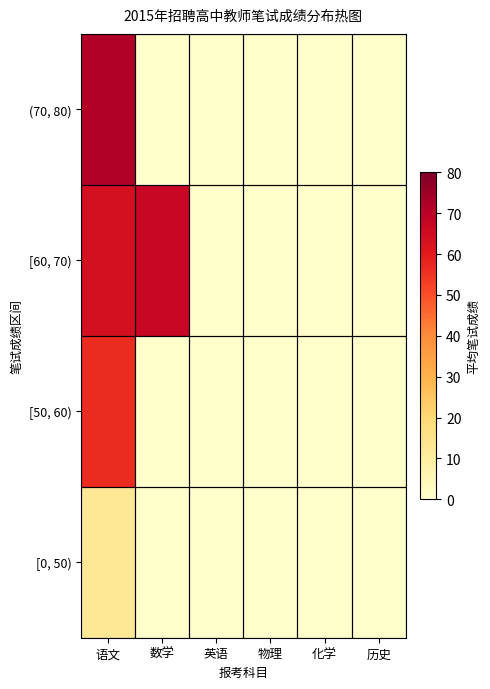

Reading left to right, what are all the values shown in this chart?

(70, 80): 语文=71.5	数学=0.0	英语=0.0	物理=0.0	化学=0.0	历史=0.0
[60, 70): 语文=63.9	数学=67.0	英语=0.0	物理=0.0	化学=0.0	历史=0.0
[50, 60): 语文=56.7	数学=0.0	英语=0.0	物理=0.0	化学=0.0	历史=0.0
[0, 50): 语文=12.2	数学=0.0	英语=0.0	物理=0.0	化学=0.0	历史=0.0